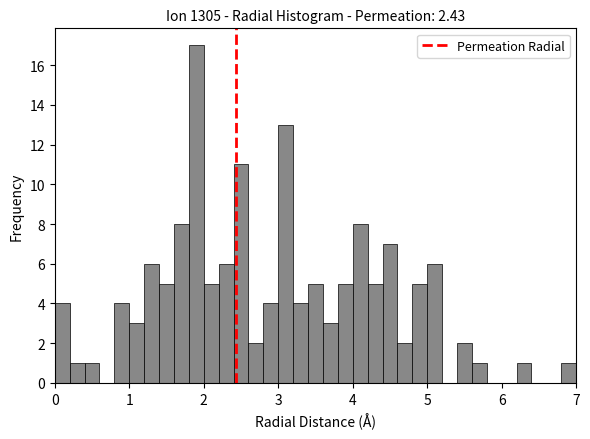

Read against the x-axis, roughly where is the centre of the tallest bar?

1.9